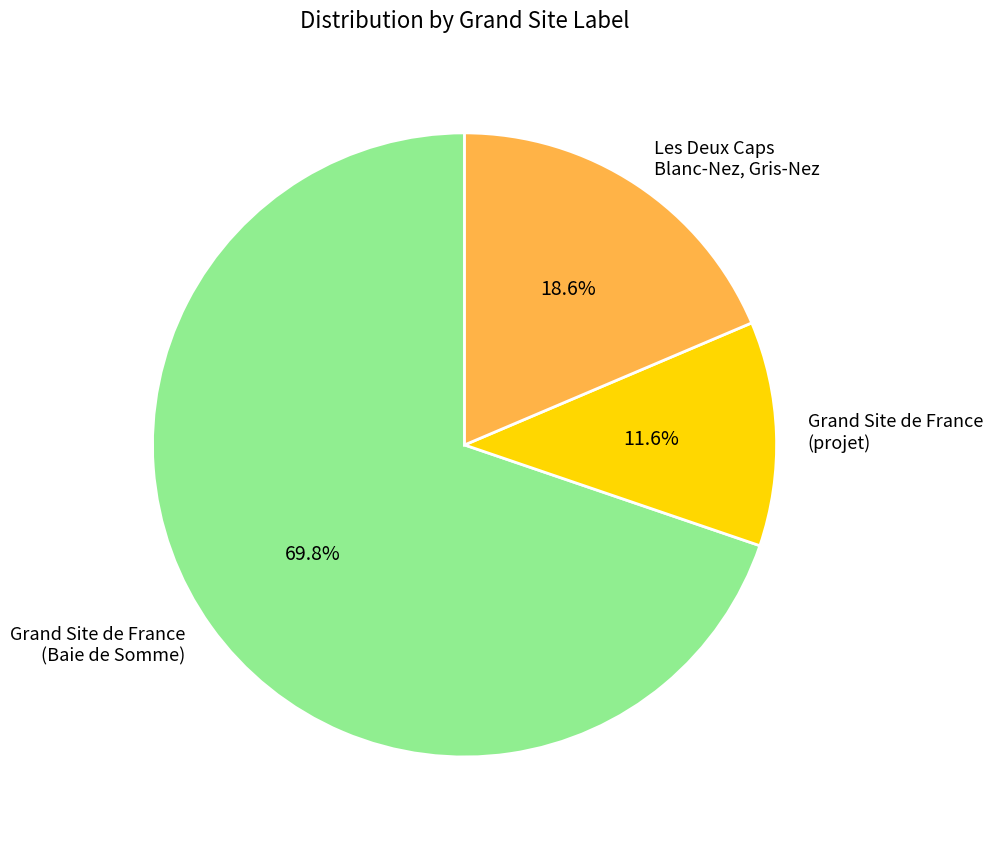

What percentage do Grand Site de France (projet) and Les Deux Caps Blanc-Nez, Gris-Nez together represent?

30.2%